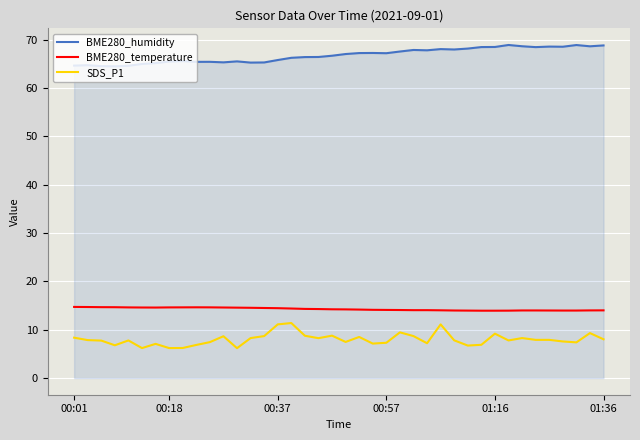

What is the minimum value for SDS_P1?

6.2